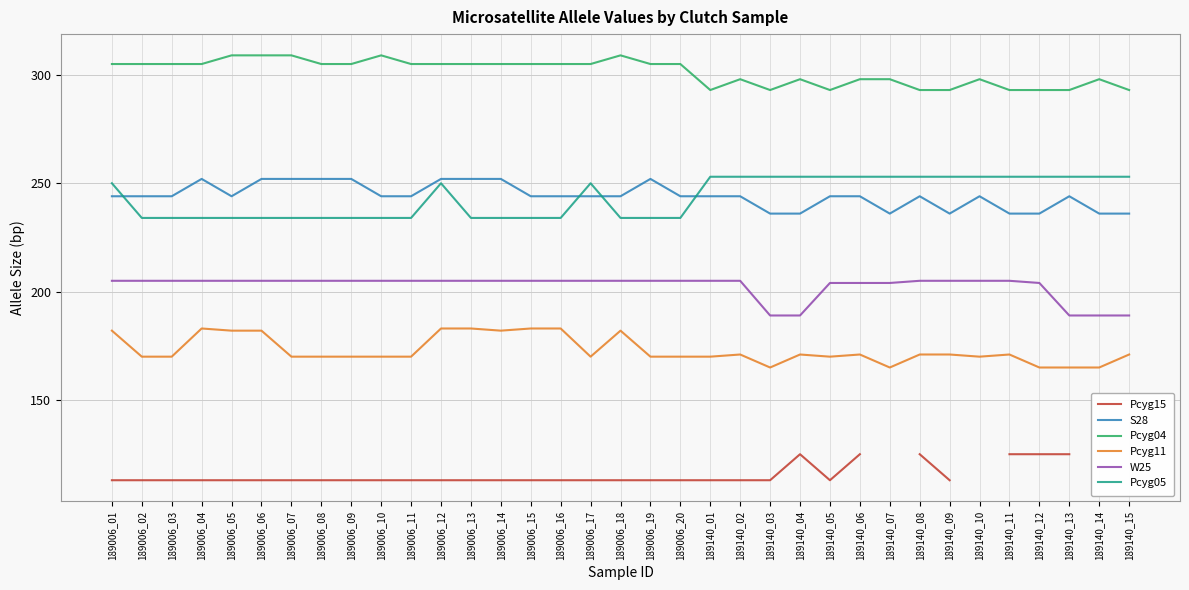

List the series in order of their peak value, highest first.

Pcyg04, Pcyg05, S28, W25, Pcyg11, Pcyg15